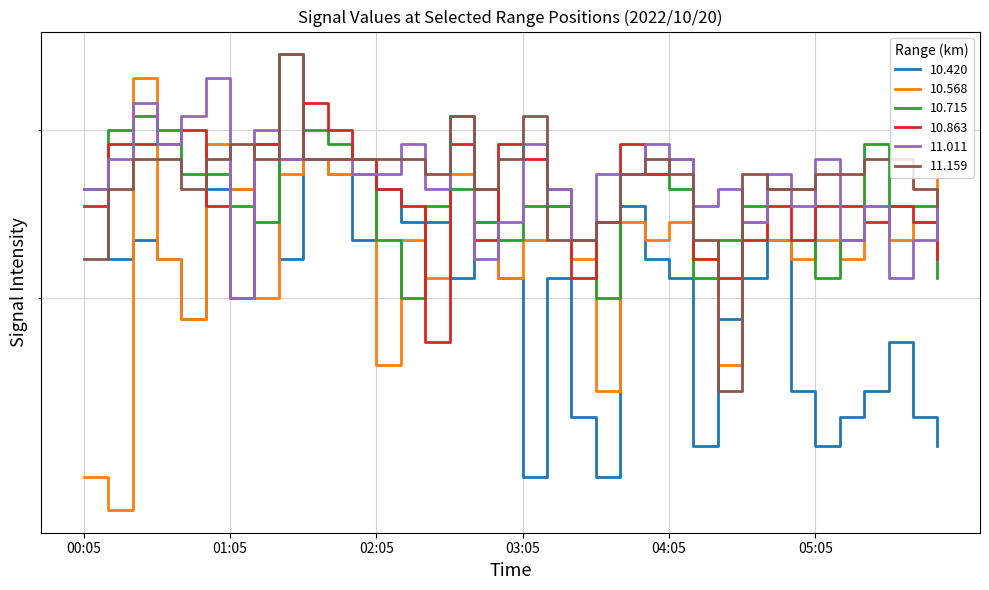

What are all the series names shown in the legend?

10.420, 10.568, 10.715, 10.863, 11.011, 11.159